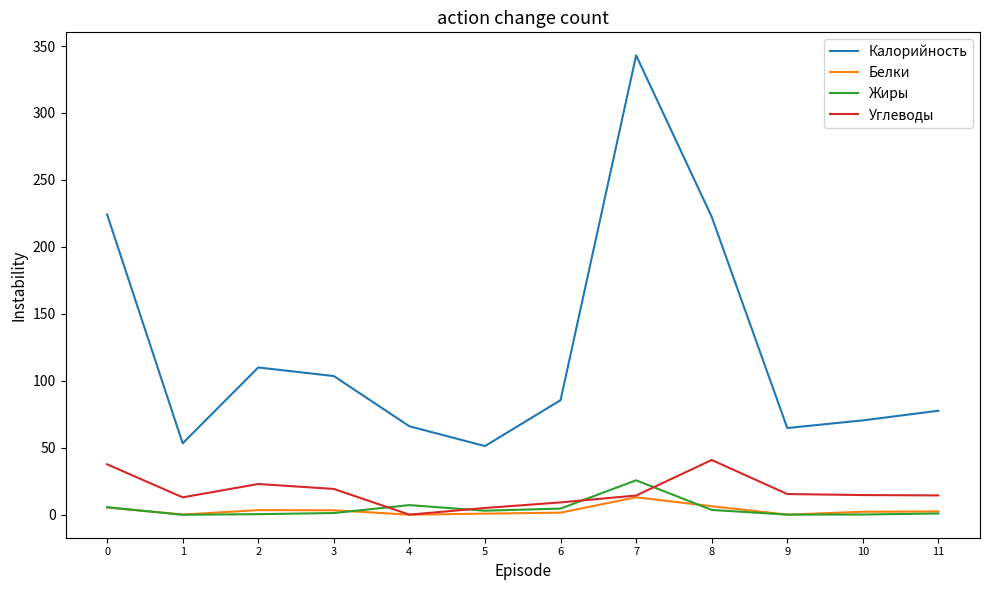

At which category is the sum across all series the highest?

7